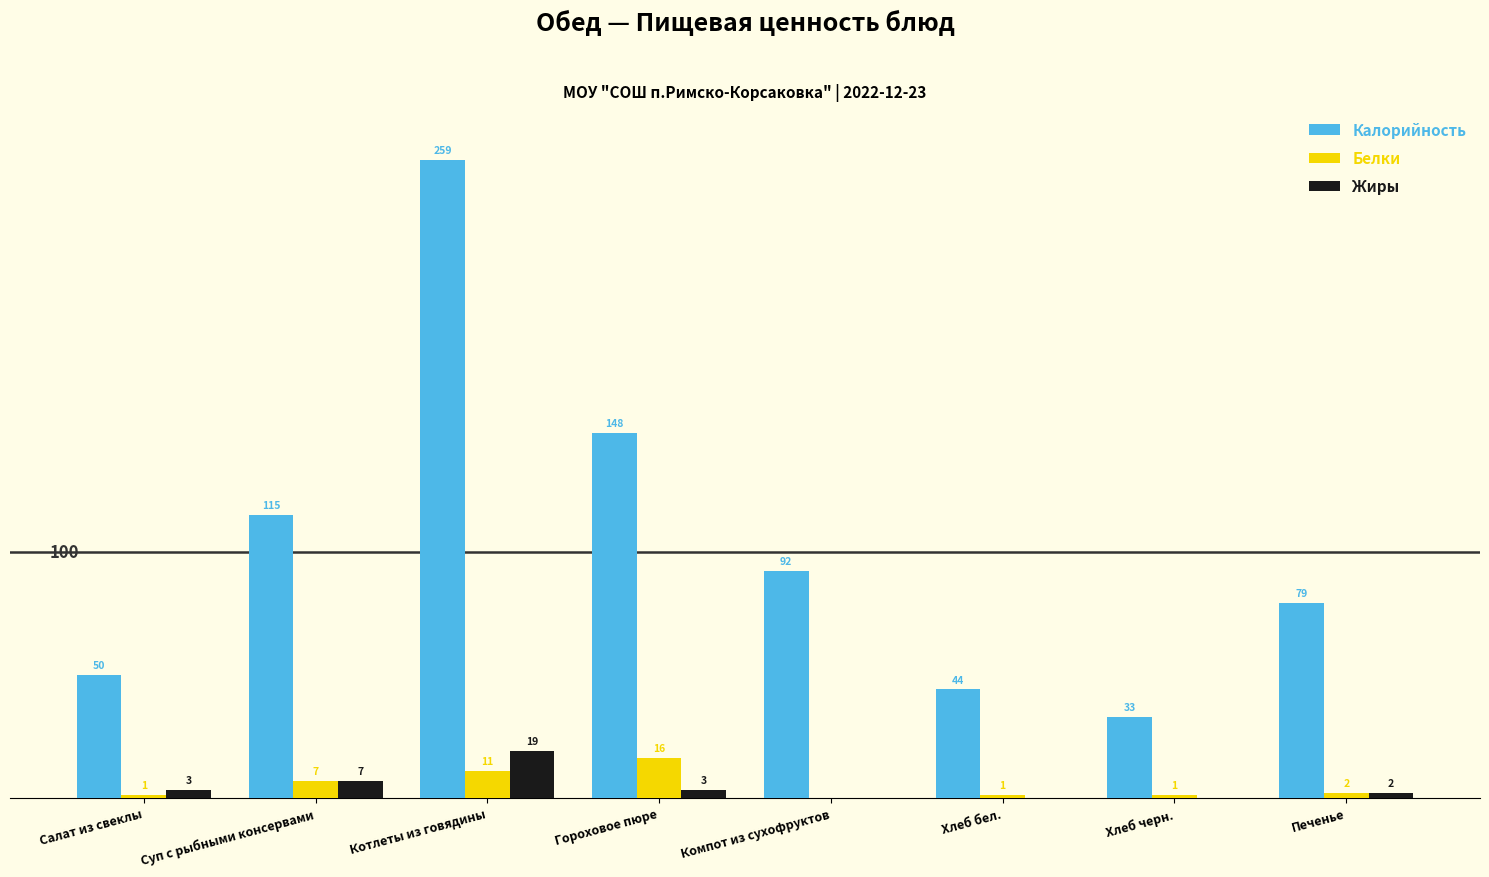

Between Суп с рыбными консервами and Печенье, which series saw the biggest shift?

Калорийность